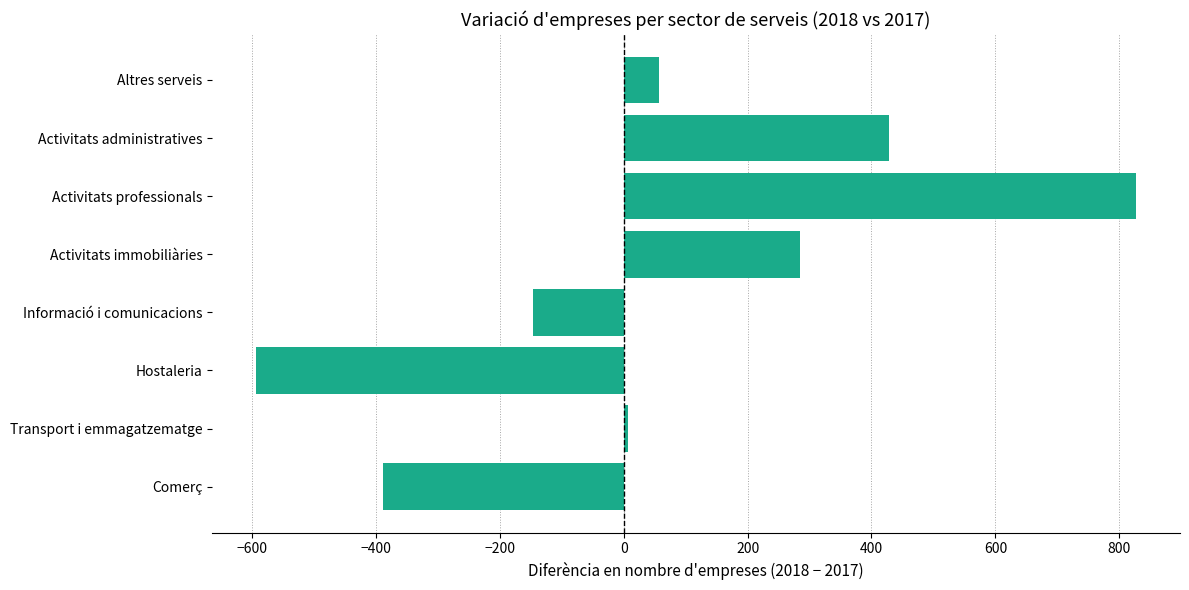

Rank the categories by value from lowest to highest.

Hostaleria, Comerç, Informació i comunicacions, Transport i emmagatzematge, Altres serveis, Activitats immobiliàries, Activitats administratives, Activitats professionals